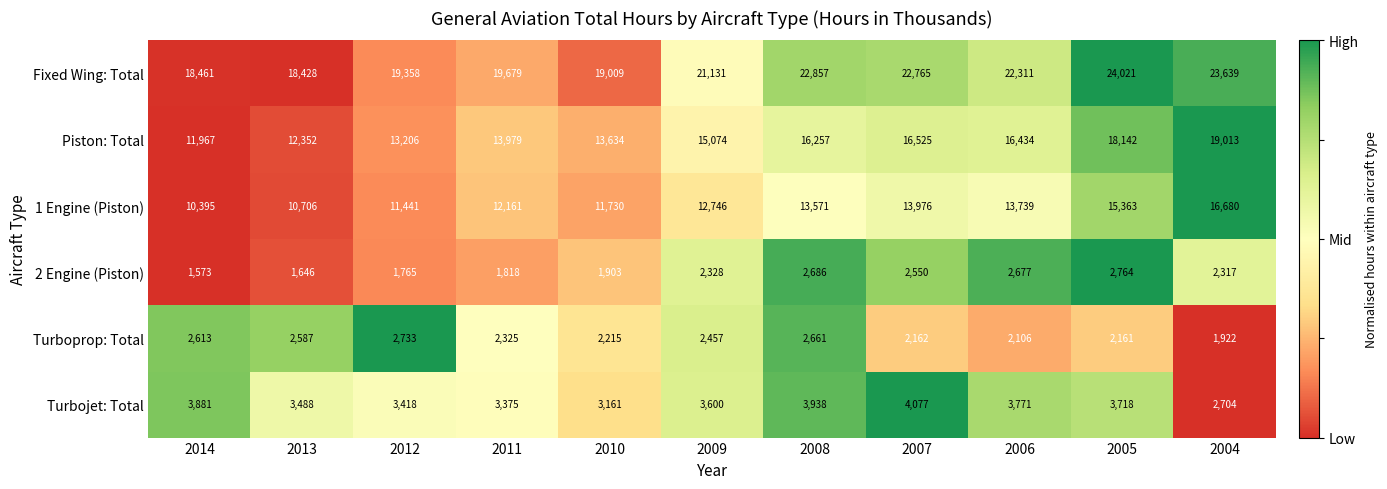

The 2 Engine (Piston) series shows 1573 at 2014. True or false?

True